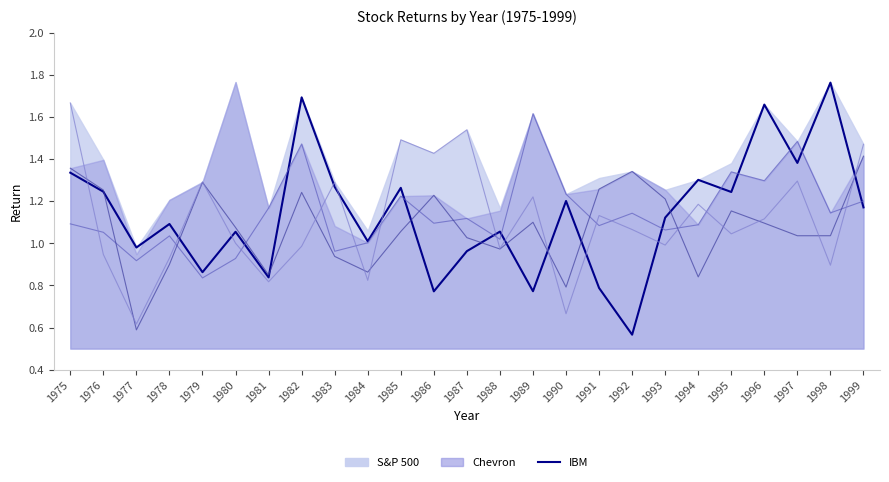

In IBM, how many points are higher than both neighbors (excluding endpoints)?

9